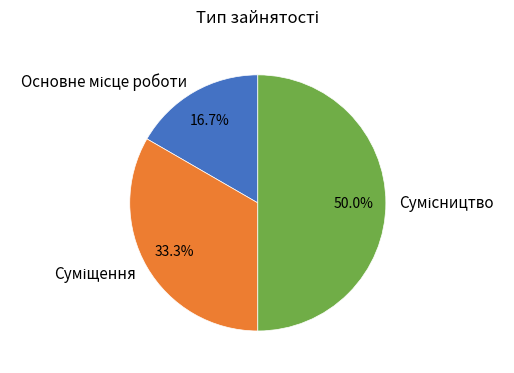

Between Суміщення and Сумісництво, which is larger?

Сумісництво